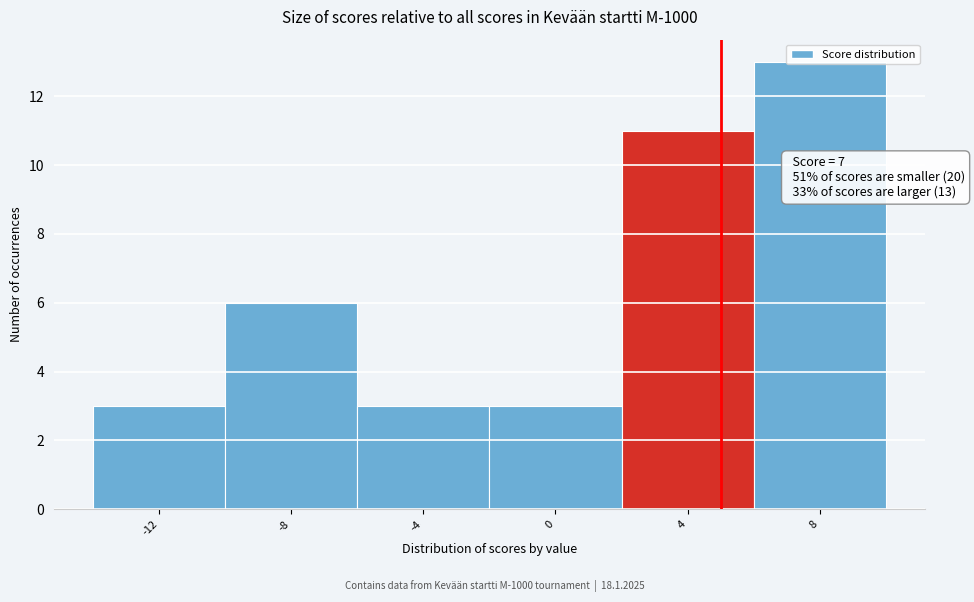

What is the minimum value shown in the chart?

3